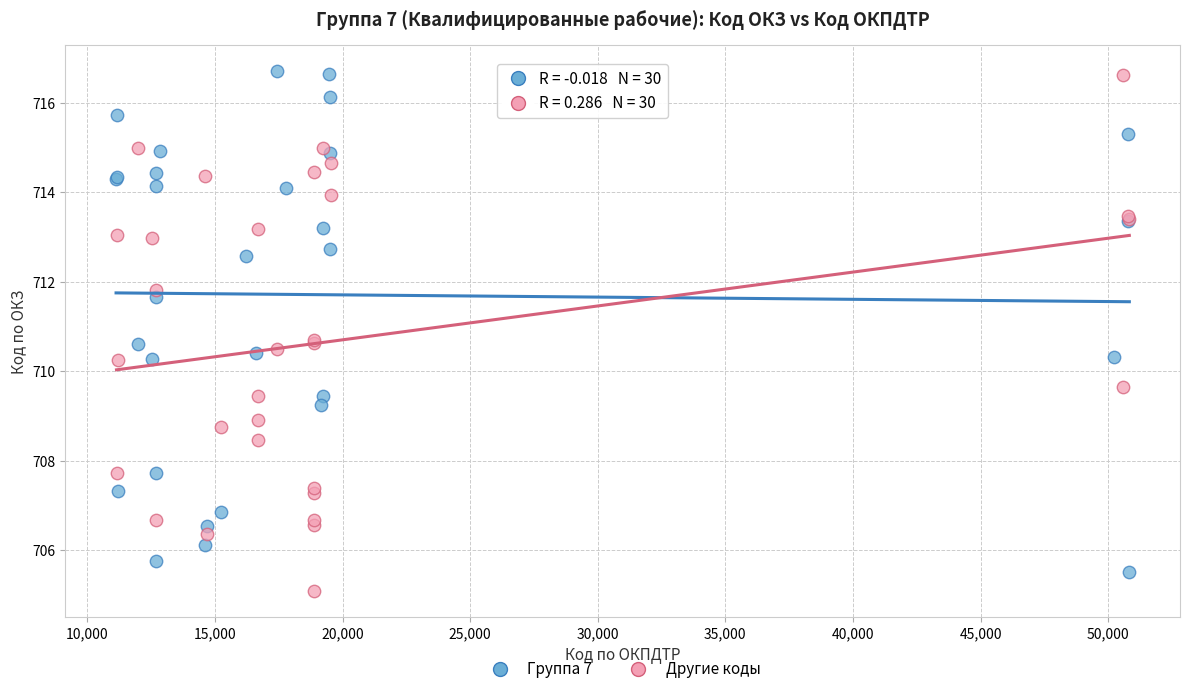

What are all the series names shown in the legend?

Группа 7, Другие коды